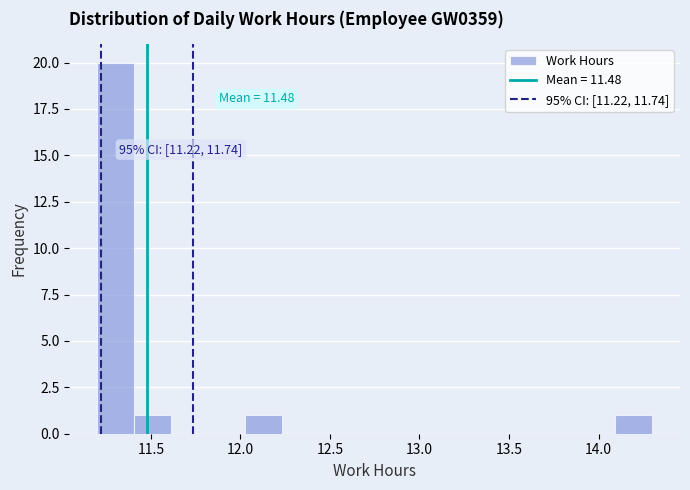

Over which range of the x-axis is the bar tallest?

11.20 to 11.40